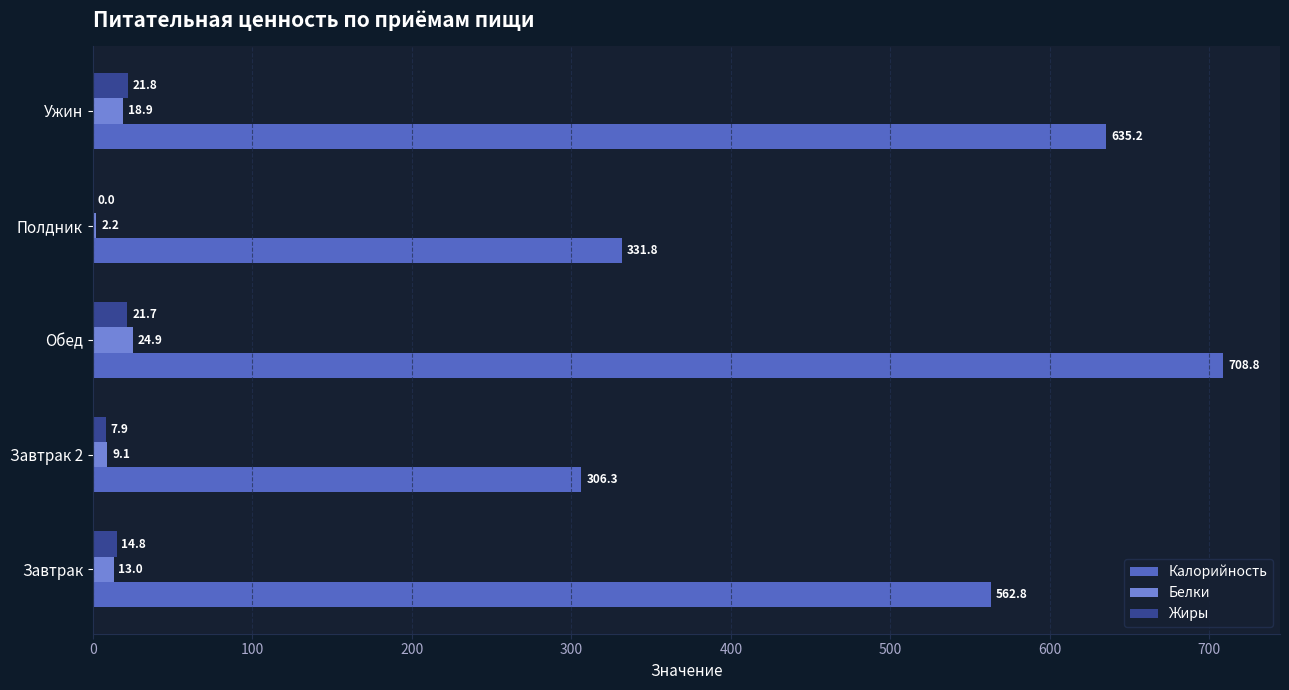

At which category is the sum across all series the highest?

Обед